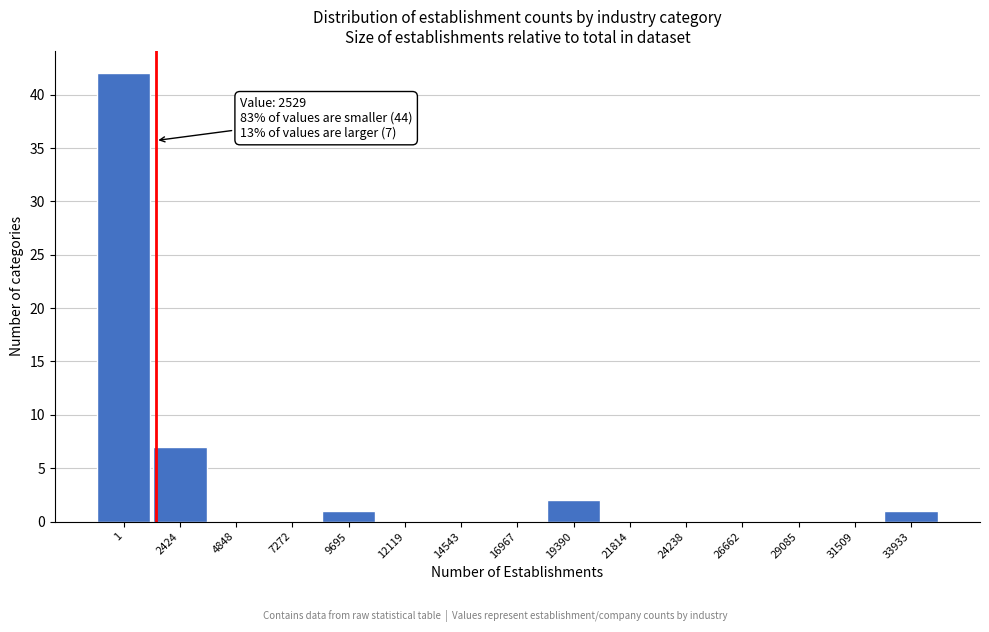

Reading left to right, list all the values displayed in this chart.

1=42	2424=7	4848=0	7272=0	9695=1	12119=0	14543=0	16967=0	19390=2	21814=0	24238=0	26662=0	29085=0	31509=0	33933=1